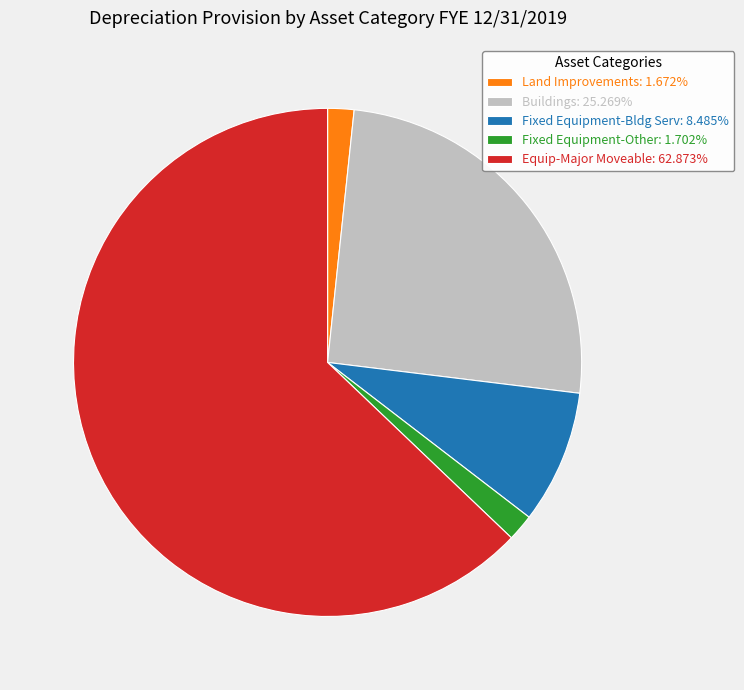

Is it true that Buildings is 25% of the pie?

True